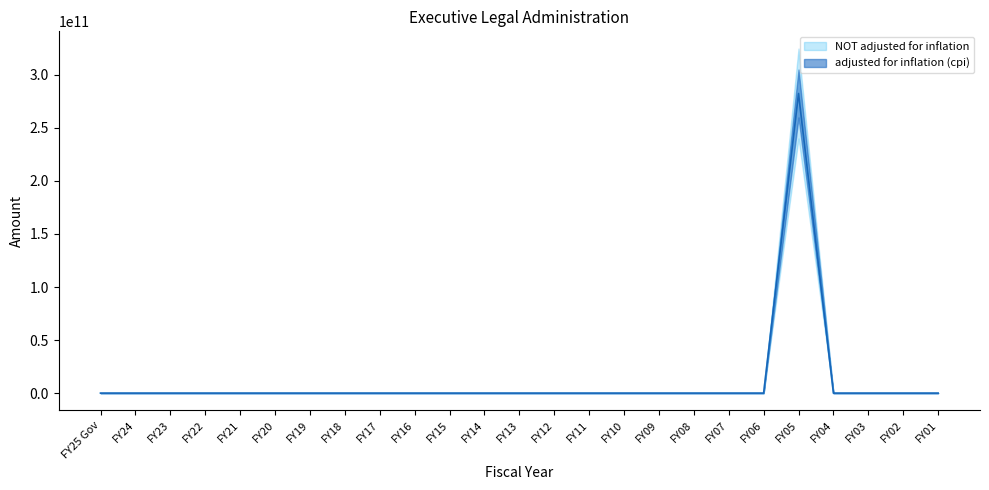

True or false: NOT adjusted for inflation and adjusted for inflation (cpi) intersect in this chart.

False